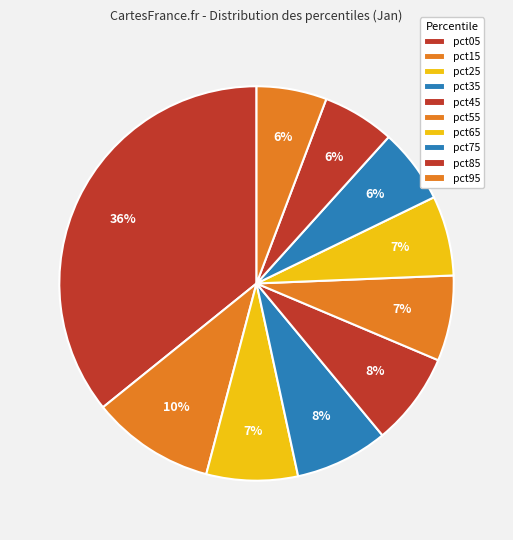

Which category has the biggest portion of the pie?

pct05